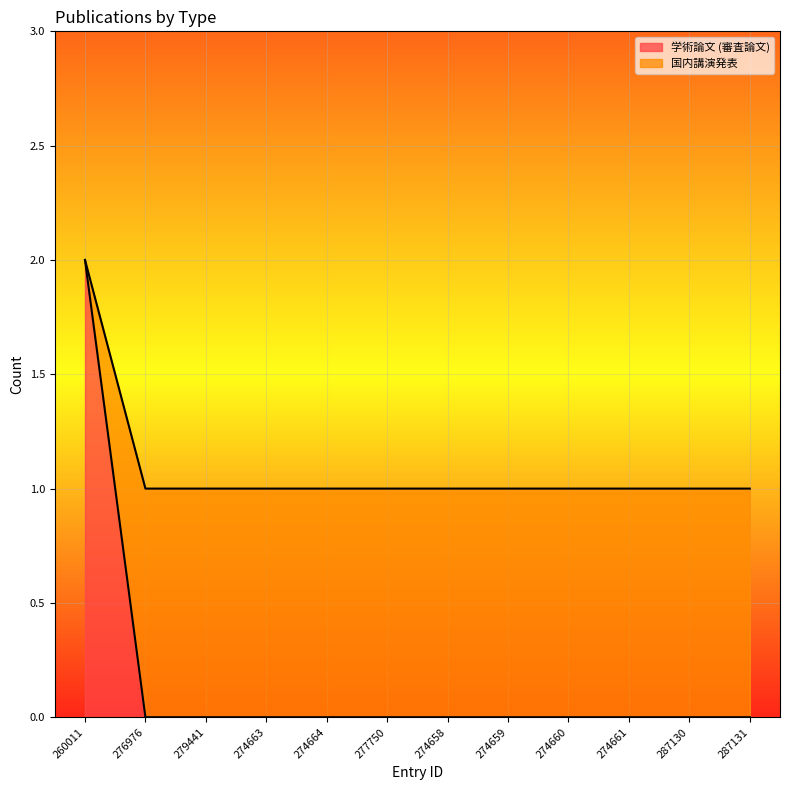

Reading left to right, what are all the values shown in this chart?

学術論文 (審査論文): 260011=2	276976=1	279441=1	274663=1	274664=1	277750=1	274658=1	274659=1	274660=1	274661=1	287130=1	287131=1
国内講演発表: 260011=2	276976=0	279441=0	274663=0	274664=0	277750=0	274658=0	274659=0	274660=0	274661=0	287130=0	287131=0